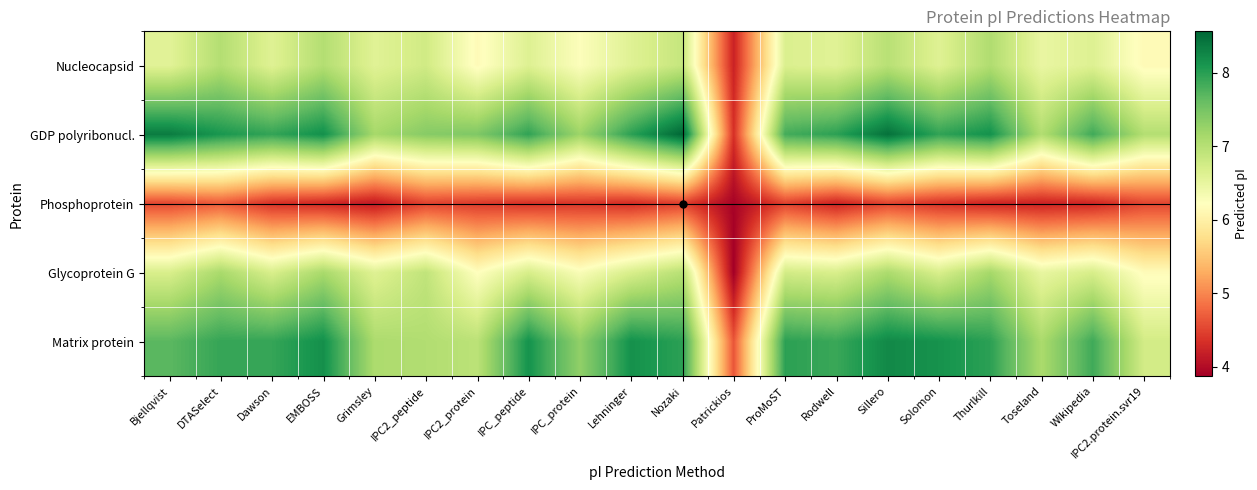

Between IPC2.protein.svr19 and IPC_peptide, which is larger?

IPC_peptide